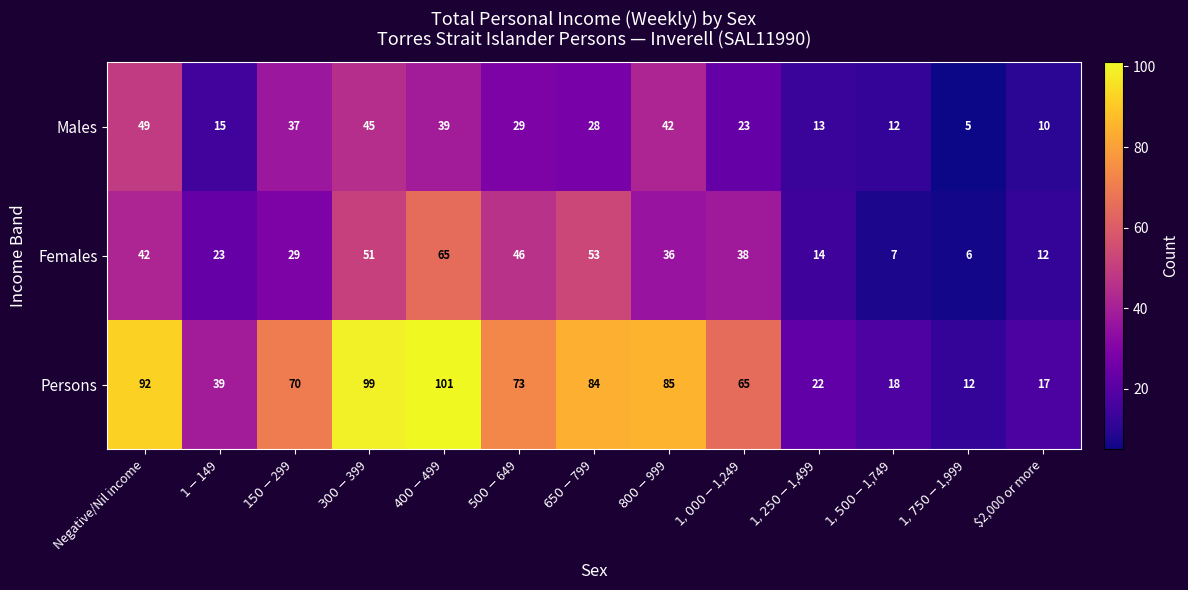

The Persons series shows 6 at $2,000 or more. True or false?

False